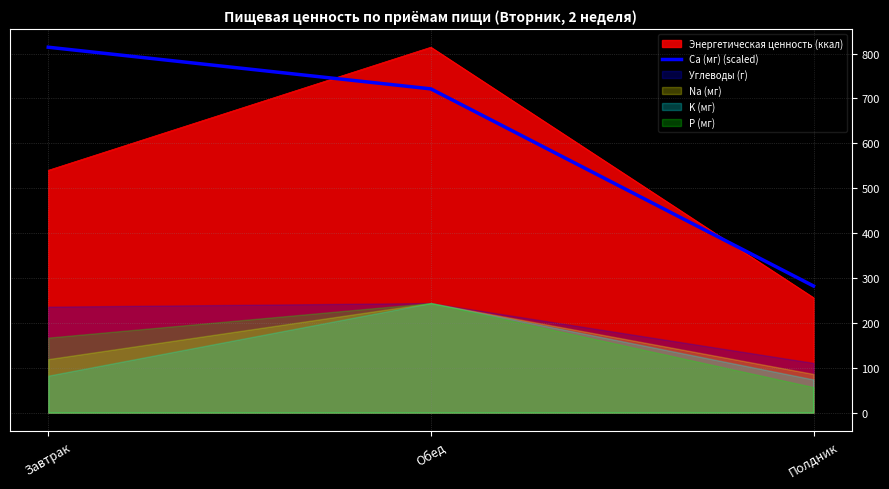

Which category has the highest value in the Энергетическая ценность (ккал) series?

Обед